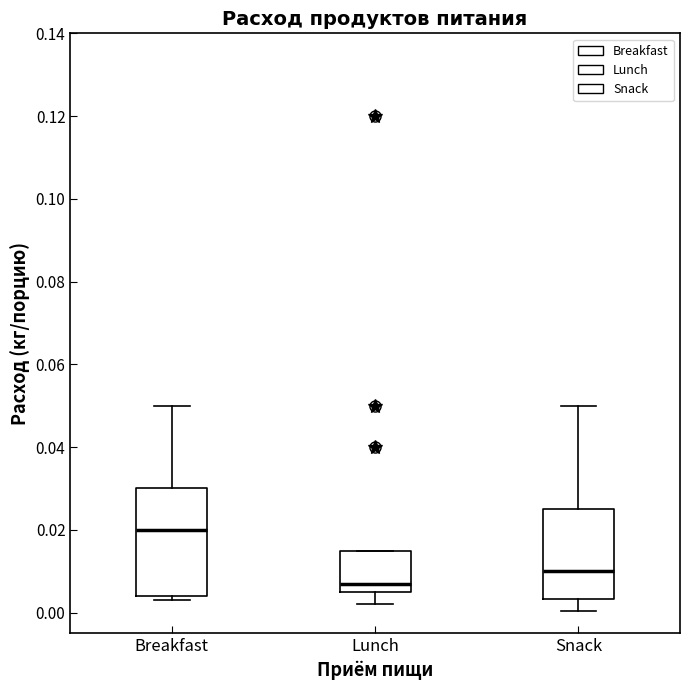

Which box has the lowest median line?

Lunch